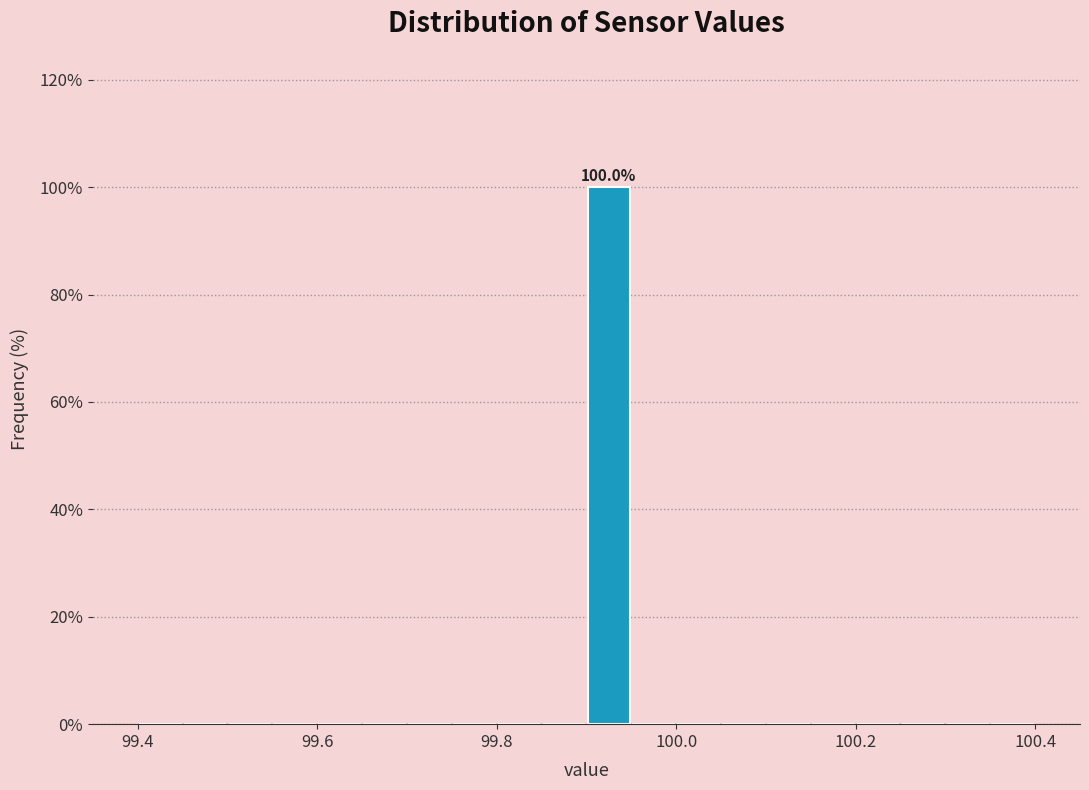

Read against the x-axis, roughly where is the centre of the tallest bar?

99.92